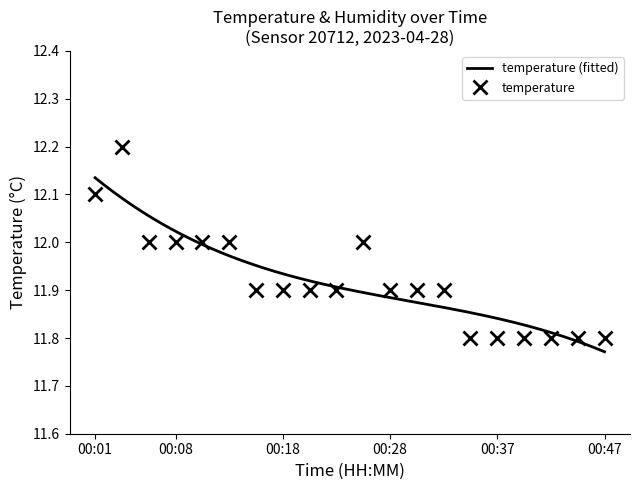

Reading left to right, extract all data points from this chart.

00:01=12.1	00:03=12.2	00:06=12.0	00:08=12.0	00:10=12.0	00:13=12.0	00:15=11.9	00:18=11.9	00:20=11.9	00:23=11.9	00:25=12.0	00:28=11.9	00:30=11.9	00:32=11.9	00:35=11.8	00:37=11.8	00:40=11.8	00:42=11.8	00:45=11.8	00:47=11.8